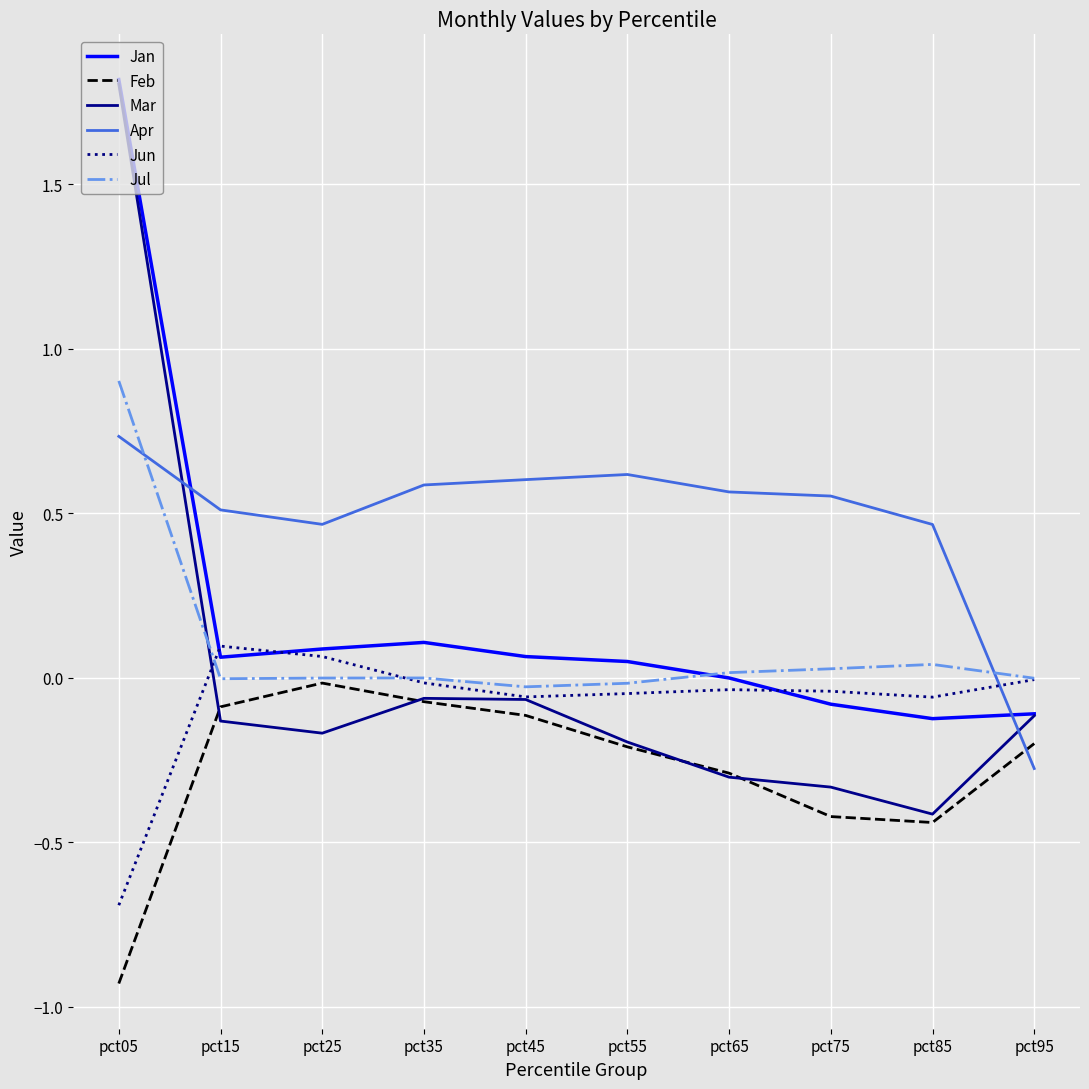

Which series has the largest range (max minus min)?

Mar